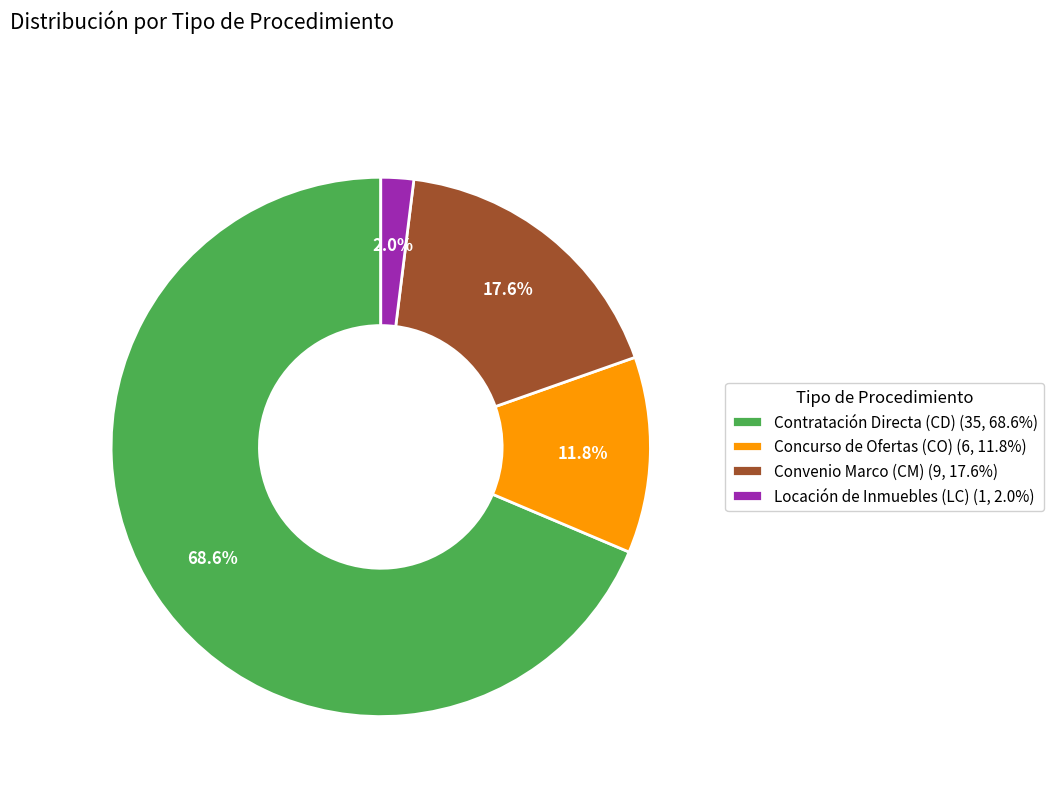

To the nearest percent, what is the difference between the Contratación Directa (CD) and Concurso de Ofertas (CO) slice percentages?

57%